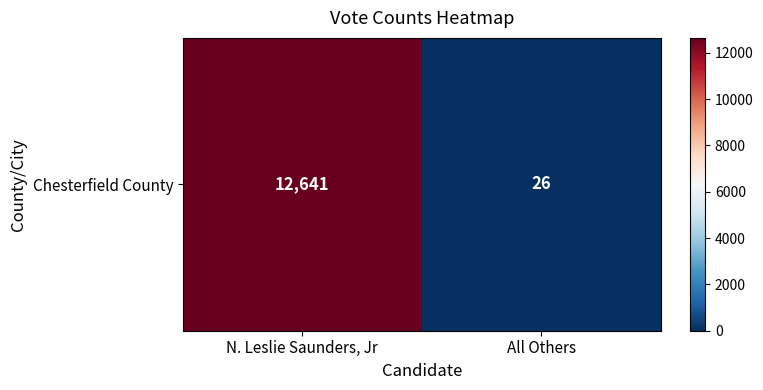

How many data points does each series have?

2